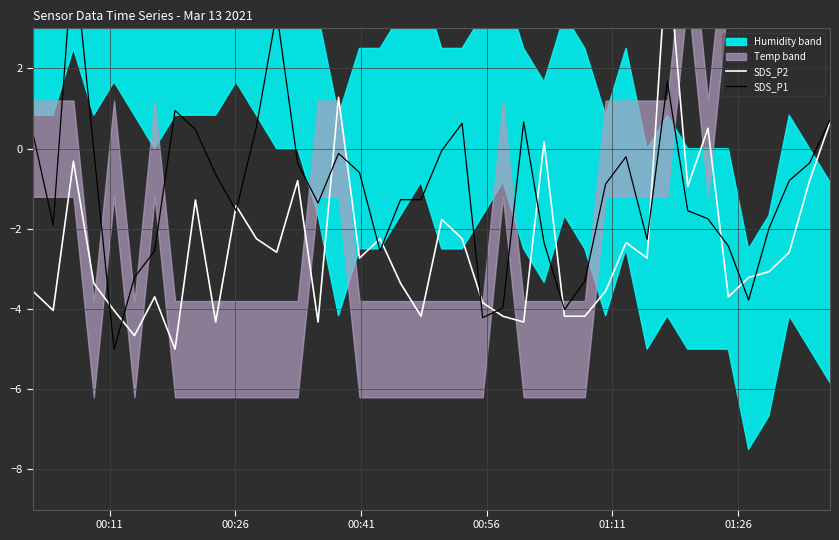

The SDS_P1 series shows -0.2 at 15. True or false?

False